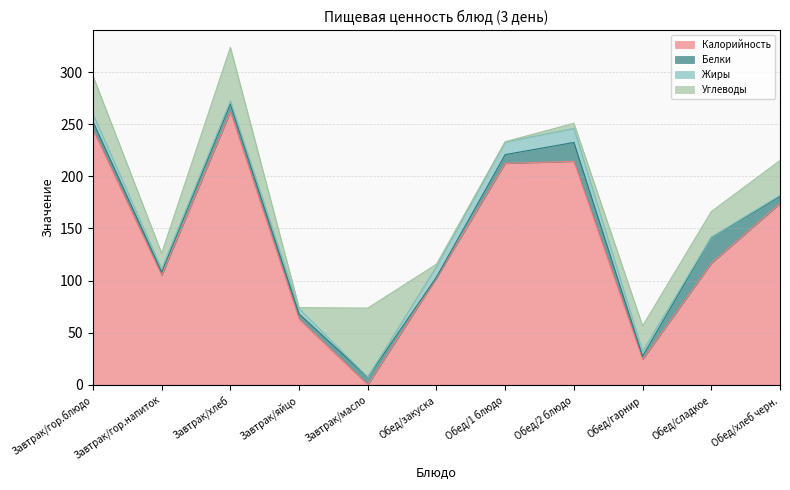

In Жиры, how many points are lower than both neighbors (excluding endpoints)?

3